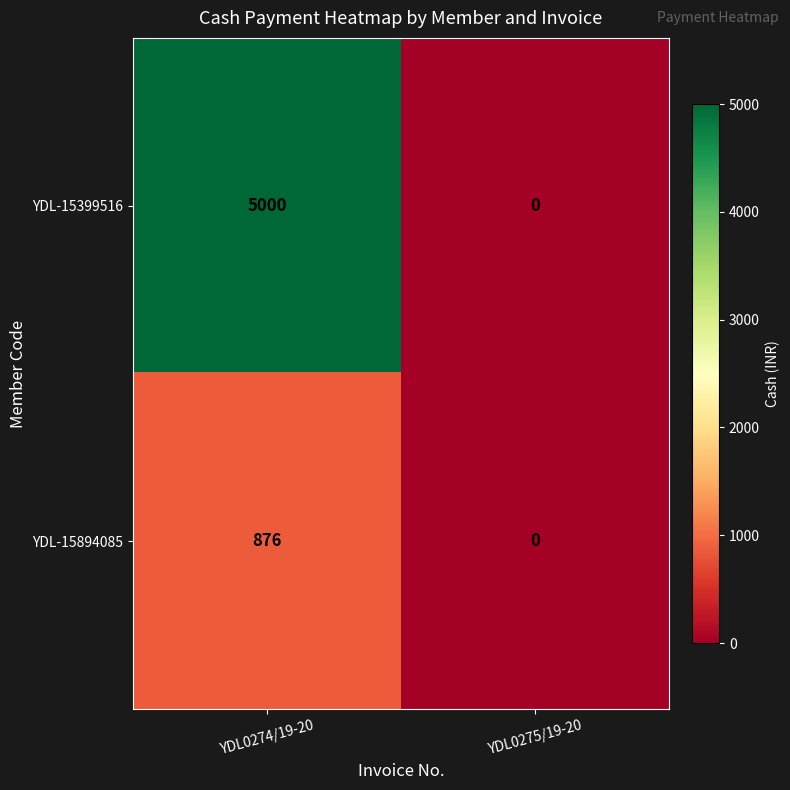

Between YDL0274/19-20 and YDL0275/19-20, which series saw the biggest shift?

YDL-15399516